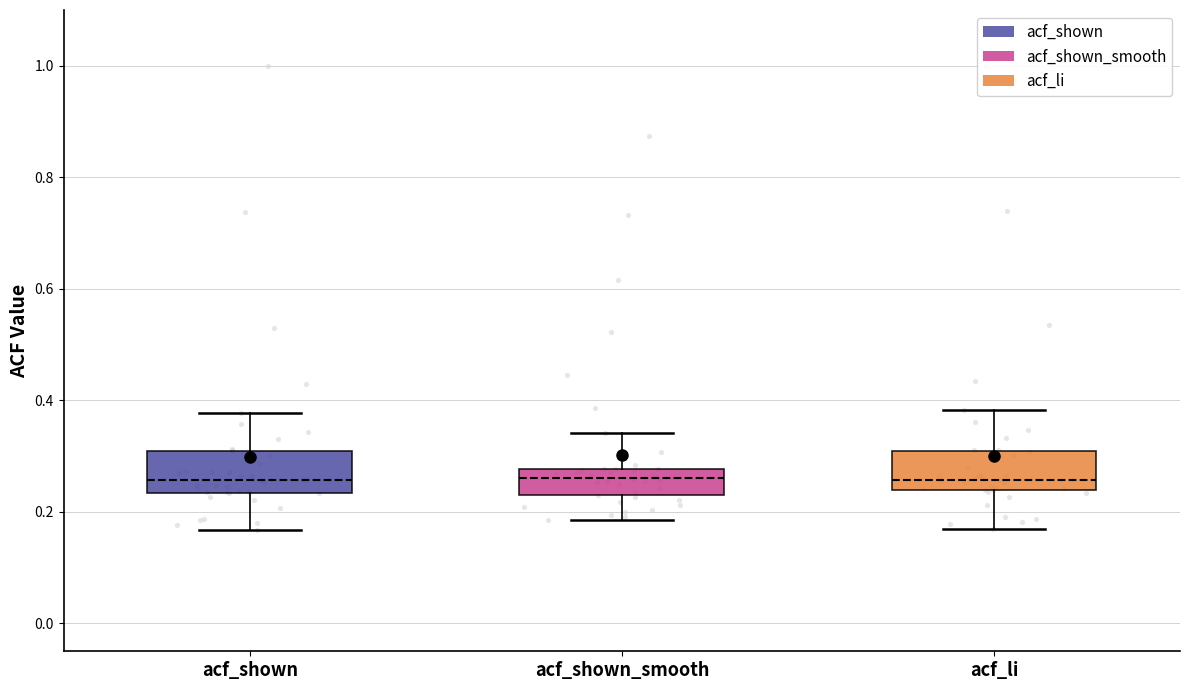

Reading left to right, transcribe this box plot: for each box, give where its median line is, the range the box spans, and where its two whiskers end, as read against the y-axis. The values are not printed on the chart, so give them approximately, as read against the axis.

acf_shown: median 0.26, box 0.24 to 0.30, whiskers 0.16 to 0.38
acf_shown_smooth: median 0.26, box 0.22 to 0.28, whiskers 0.18 to 0.34
acf_li: median 0.26, box 0.24 to 0.30, whiskers 0.18 to 0.38